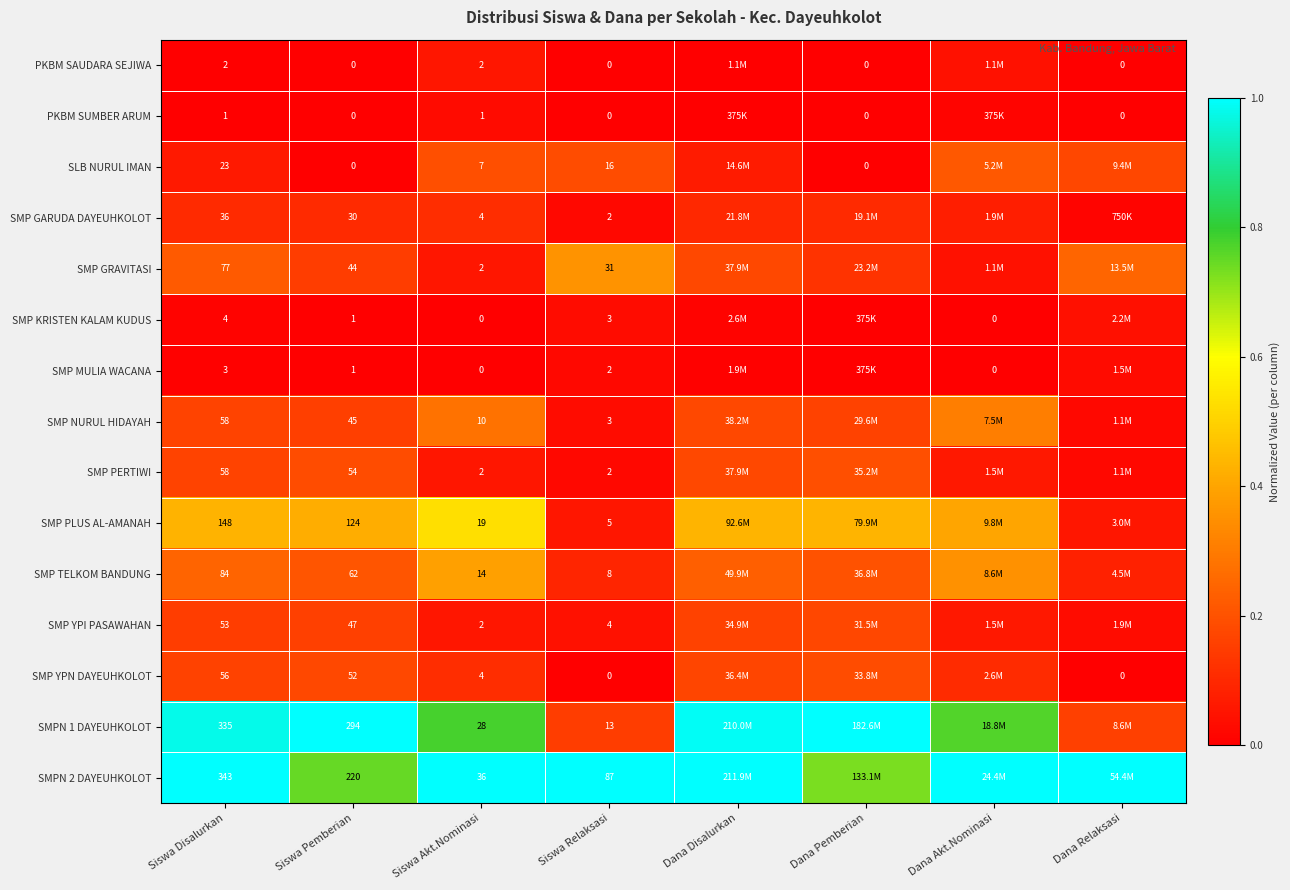

How many data points does each series have?

8